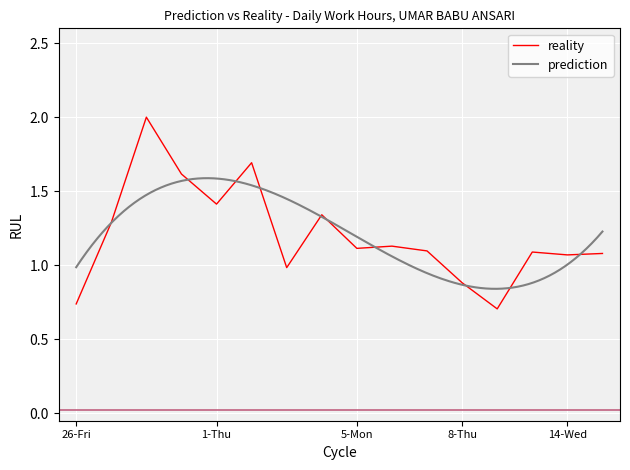

What is the maximum value for reality?

2.0